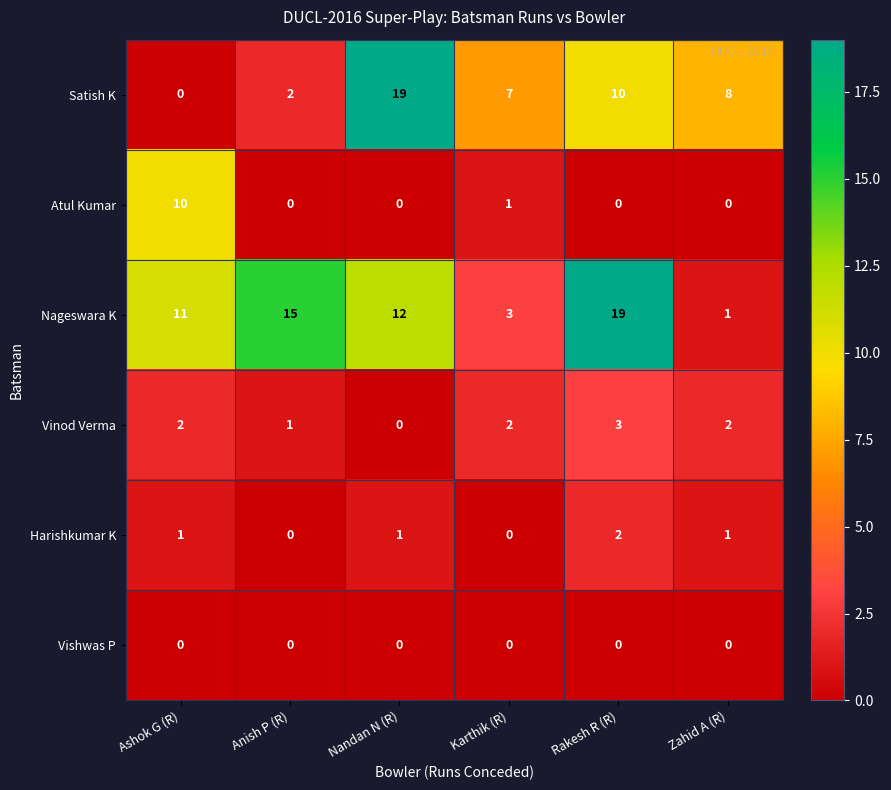

Between Anish P (R) and Rakesh R (R), which series saw the biggest shift?

Satish K